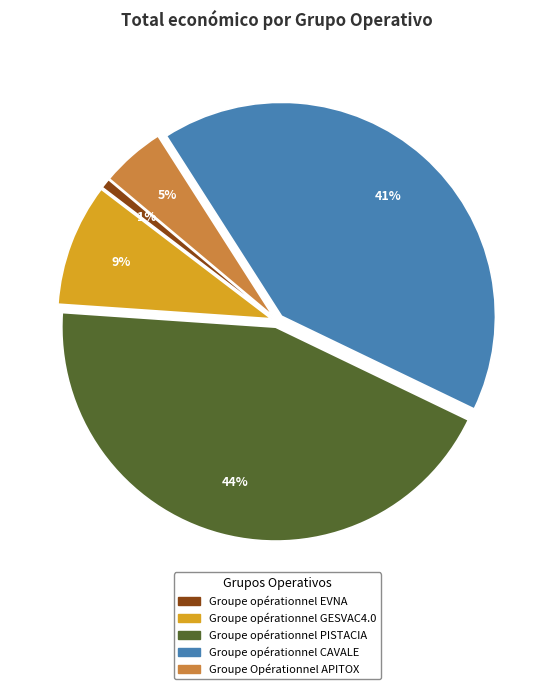

To the nearest percent, what is the difference between the largest and smallest slice percentages?

43%